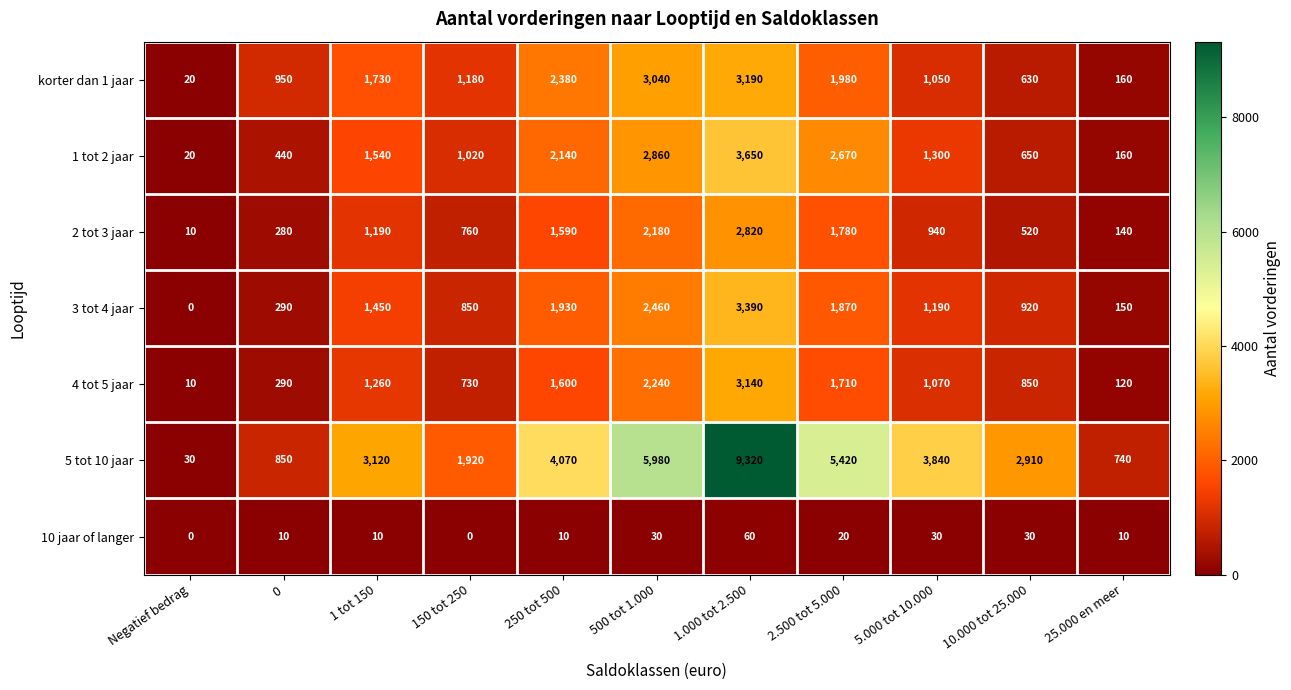

The value of korter dan 1 jaar at 0 is 340. True or false?

False